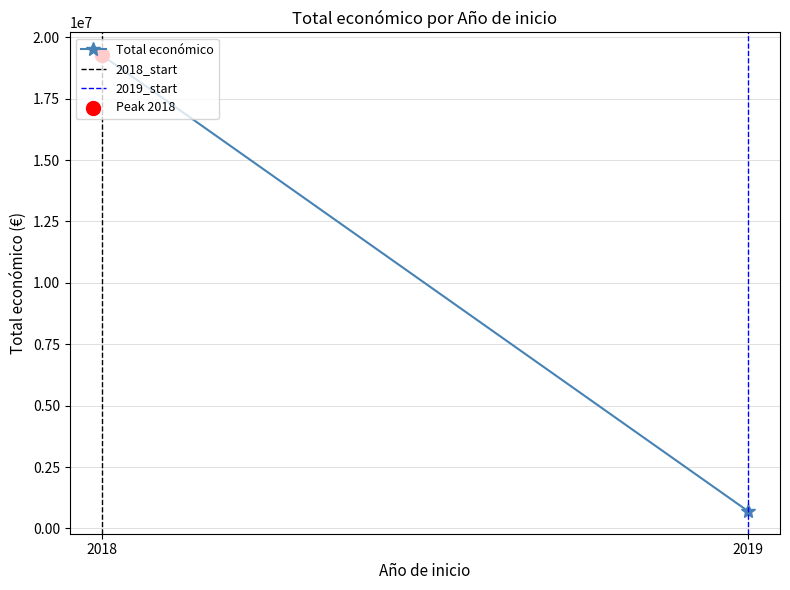

Which series has the largest total across all categories?

Total económico